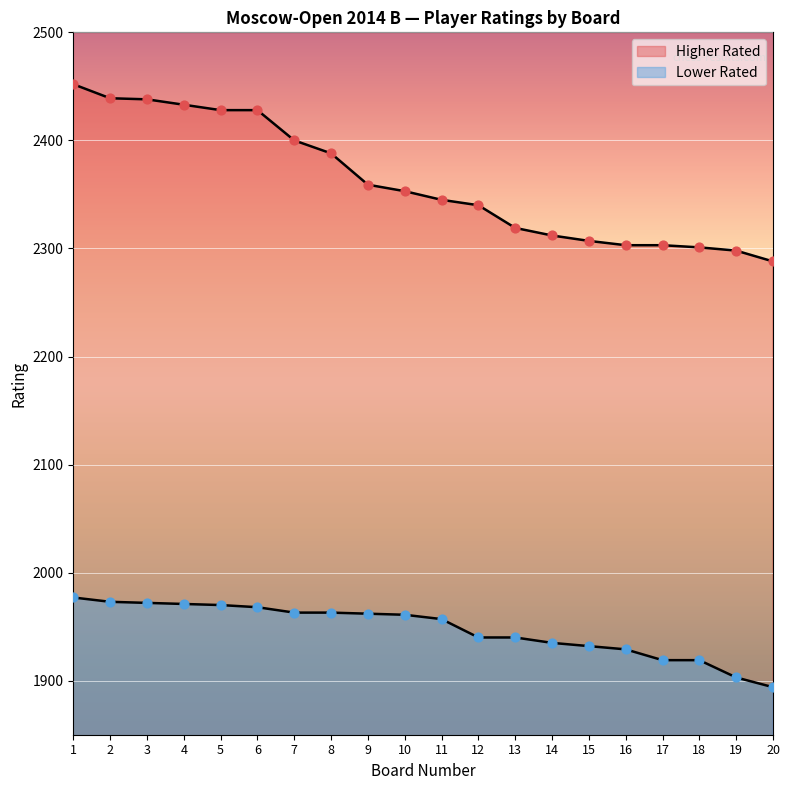

Which series has the widest spread of Y values?

Higher Rated